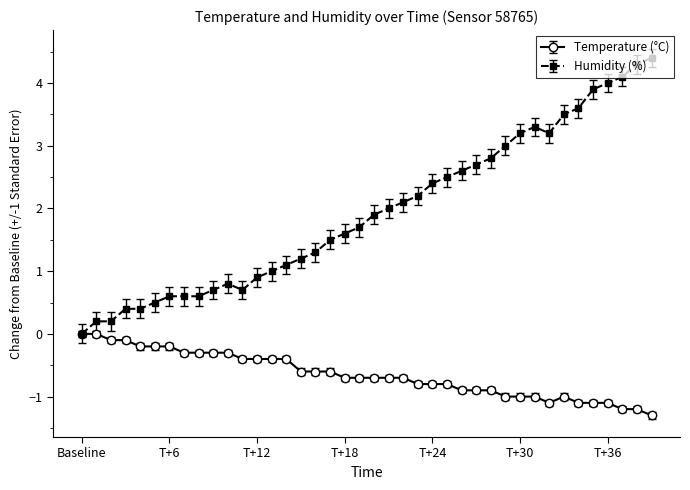

Which series has the largest total across all categories?

Humidity (%)